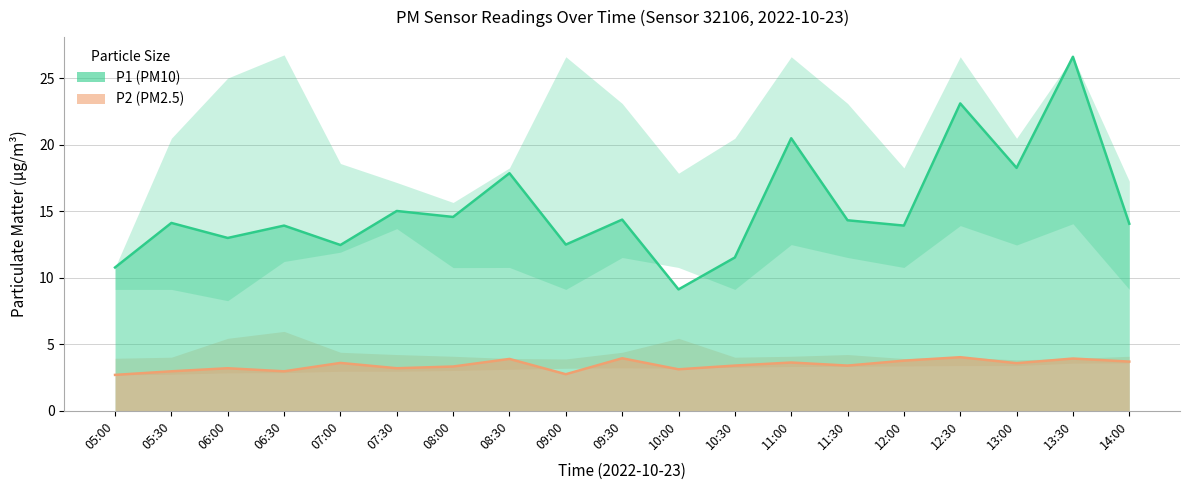

What position from the left is 12:30?

16